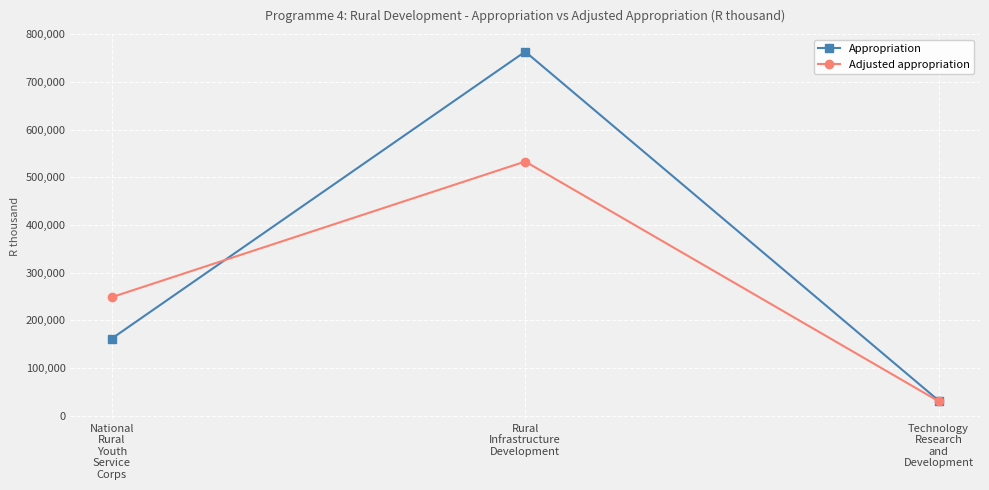

What are all the series names shown in the legend?

Appropriation, Adjusted appropriation